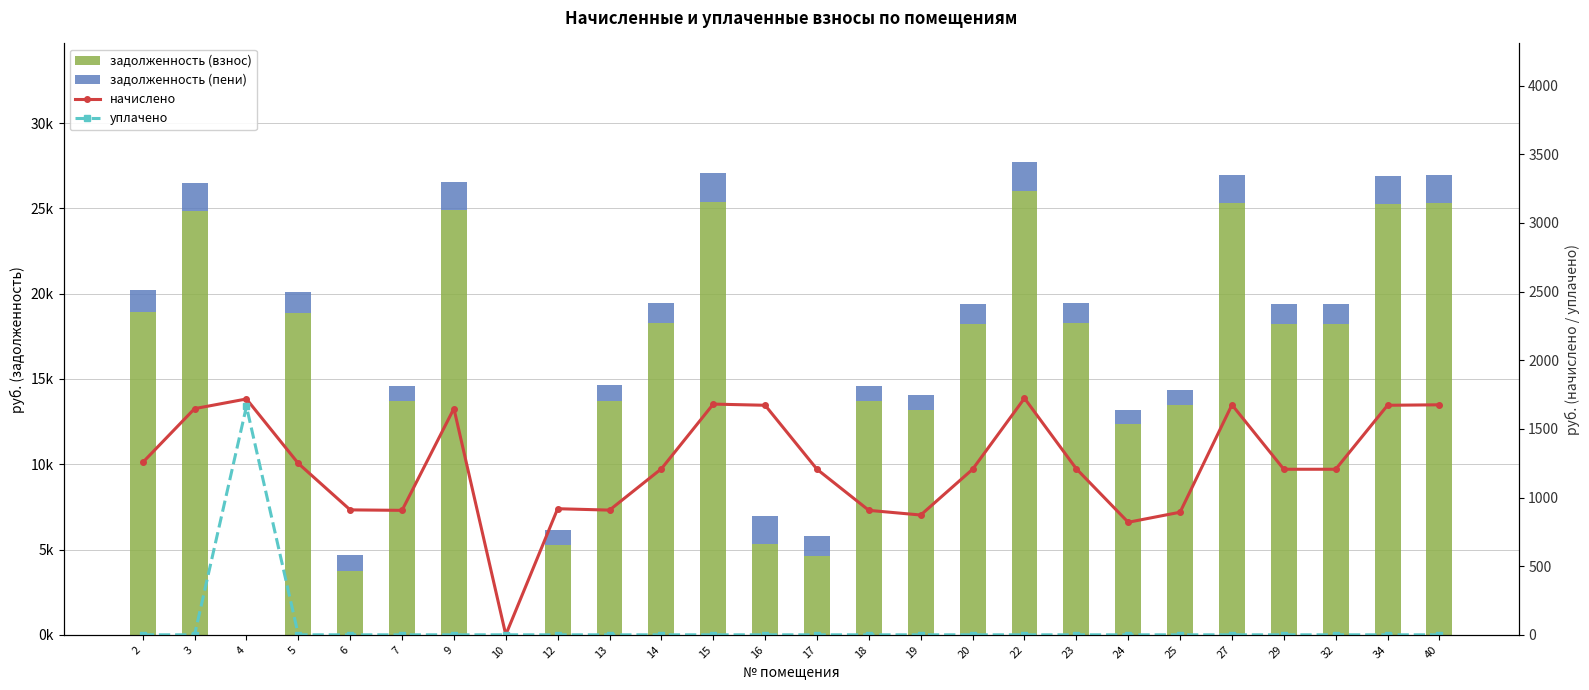

Which series has the largest total across all categories?

задолженность (взнос)